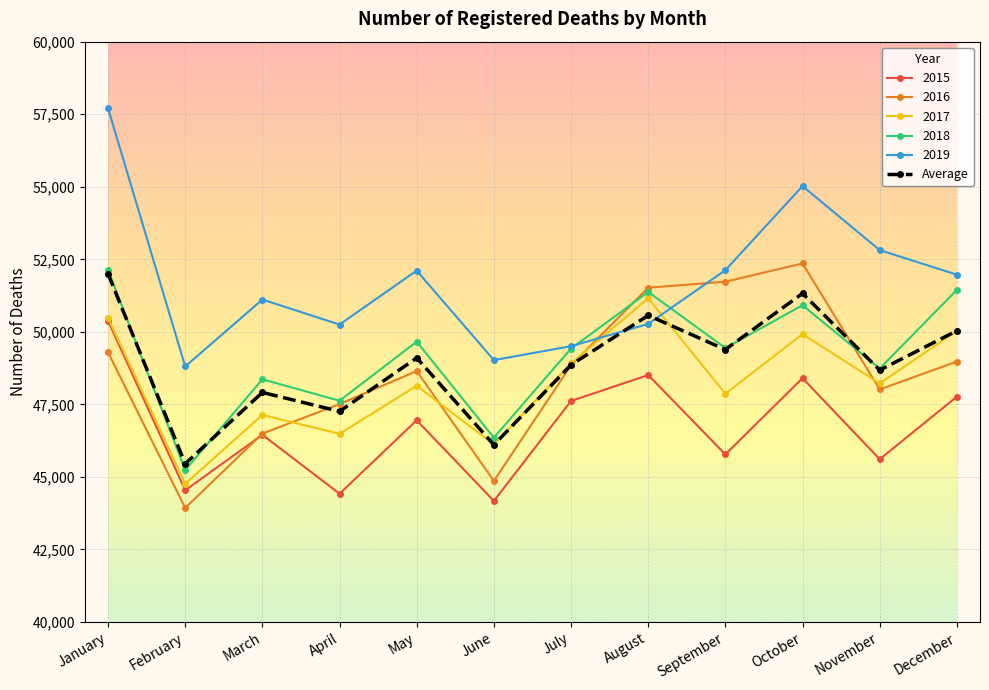

Where is the first local minimum for 2019?

February